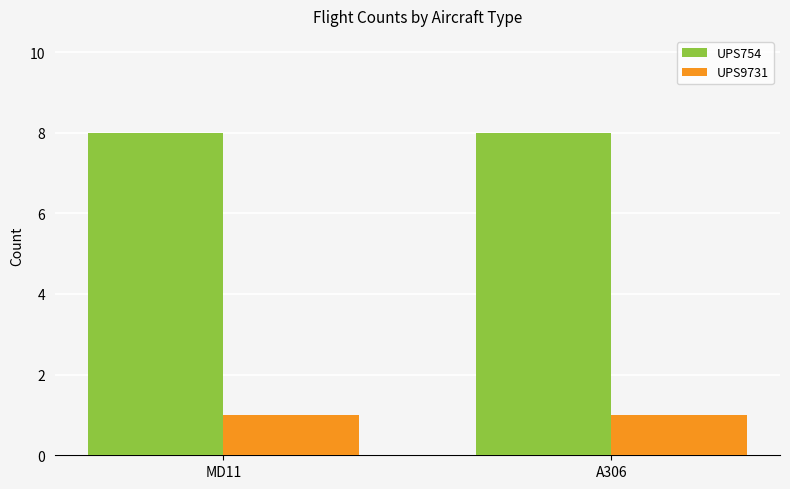

What is the average value of the UPS9731 series?

1